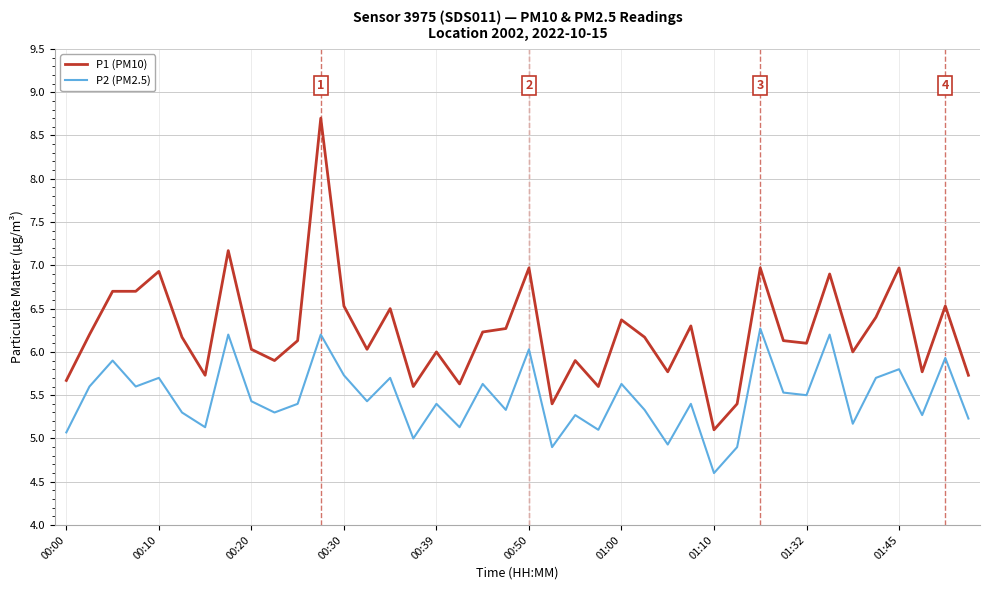

Rank the series by their average value, from lowest to highest.

P2 (PM2.5), P1 (PM10)